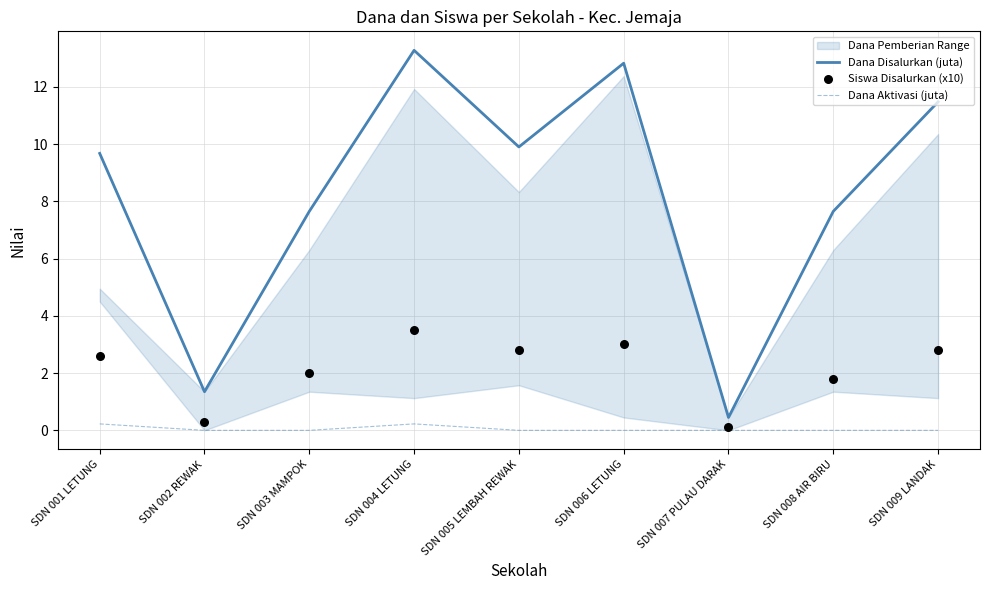

What is the total value across all series at SDN 005 LEMBAH REWAK?

12.7